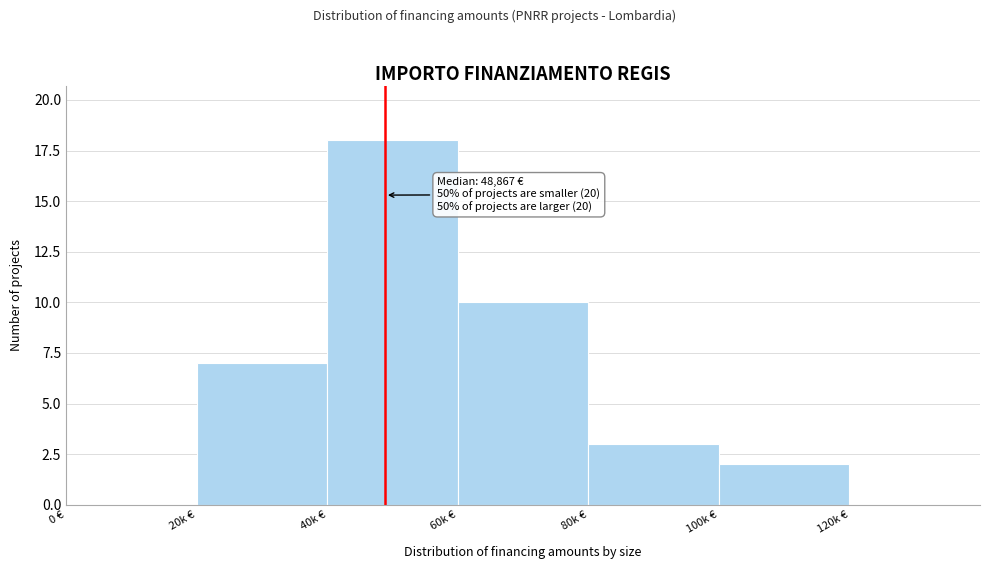

Reading right to left, what are all the values shown in this chart?

120k €=0	100k €=2	80k €=3	60k €=10	40k €=18	20k €=7	0 €=0